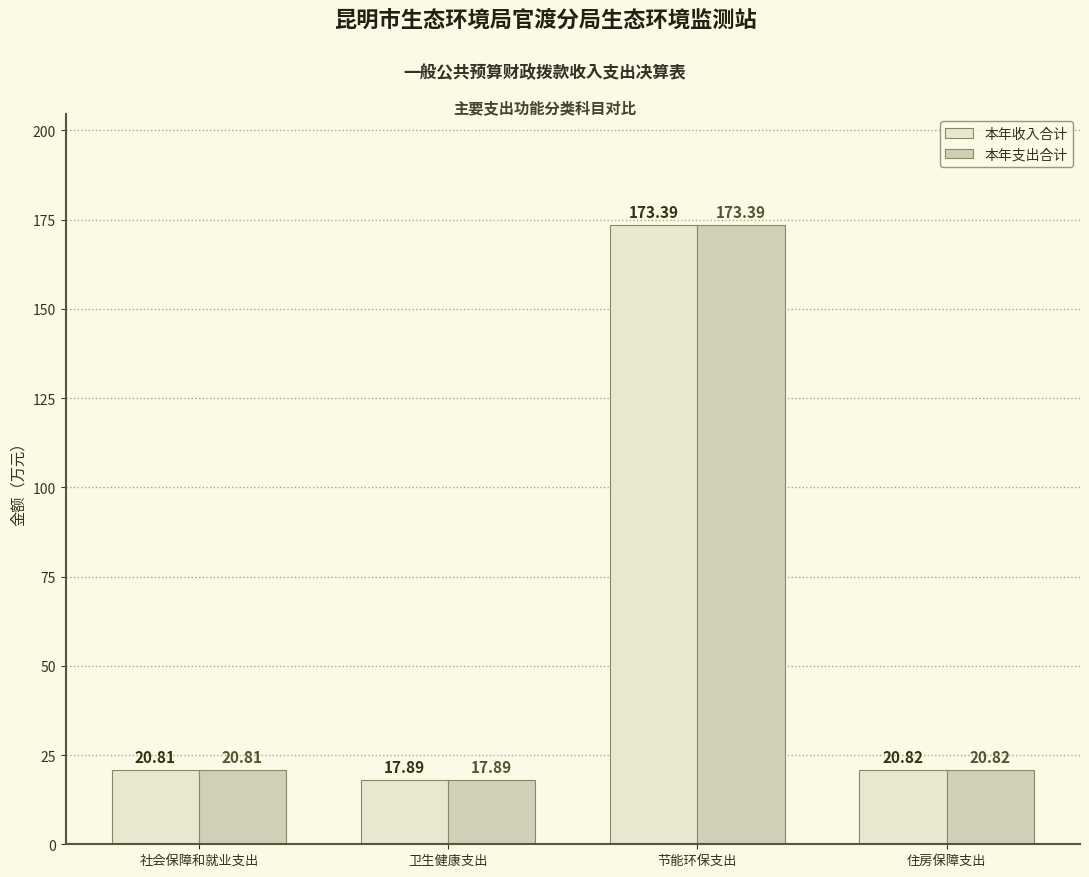

What is the difference between the 本年收入合计 values at 节能环保支出 and 住房保障支出?

152.6